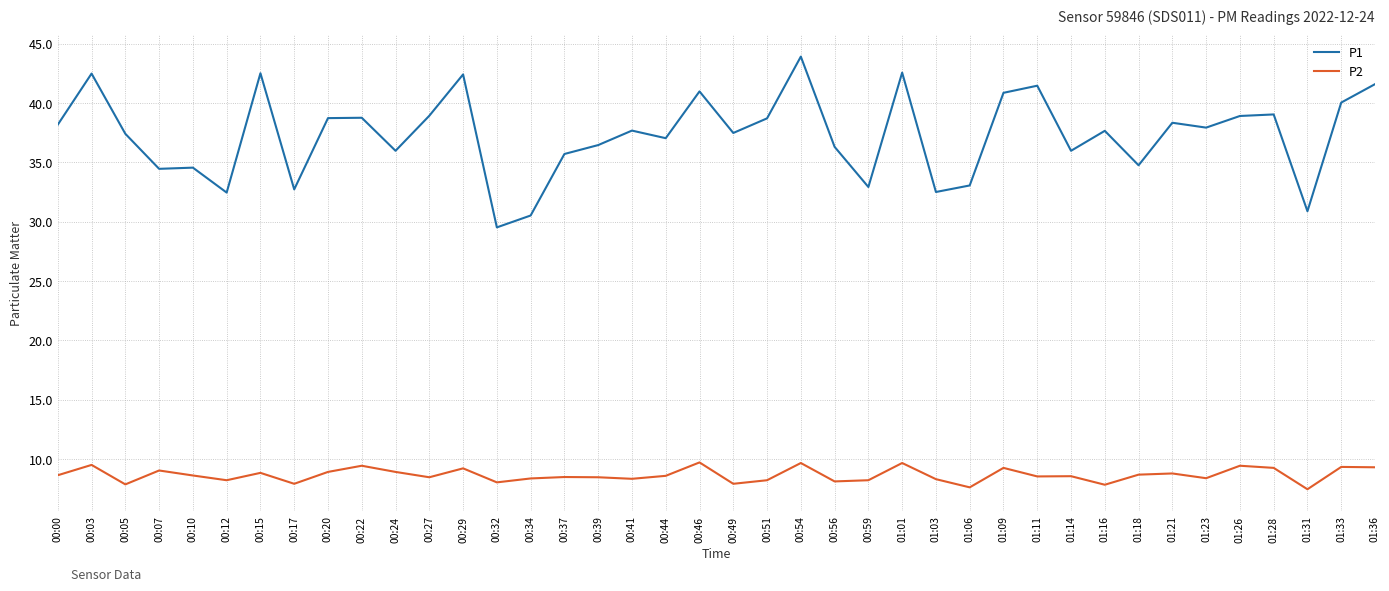

True or false: P1 and P2 intersect in this chart.

False